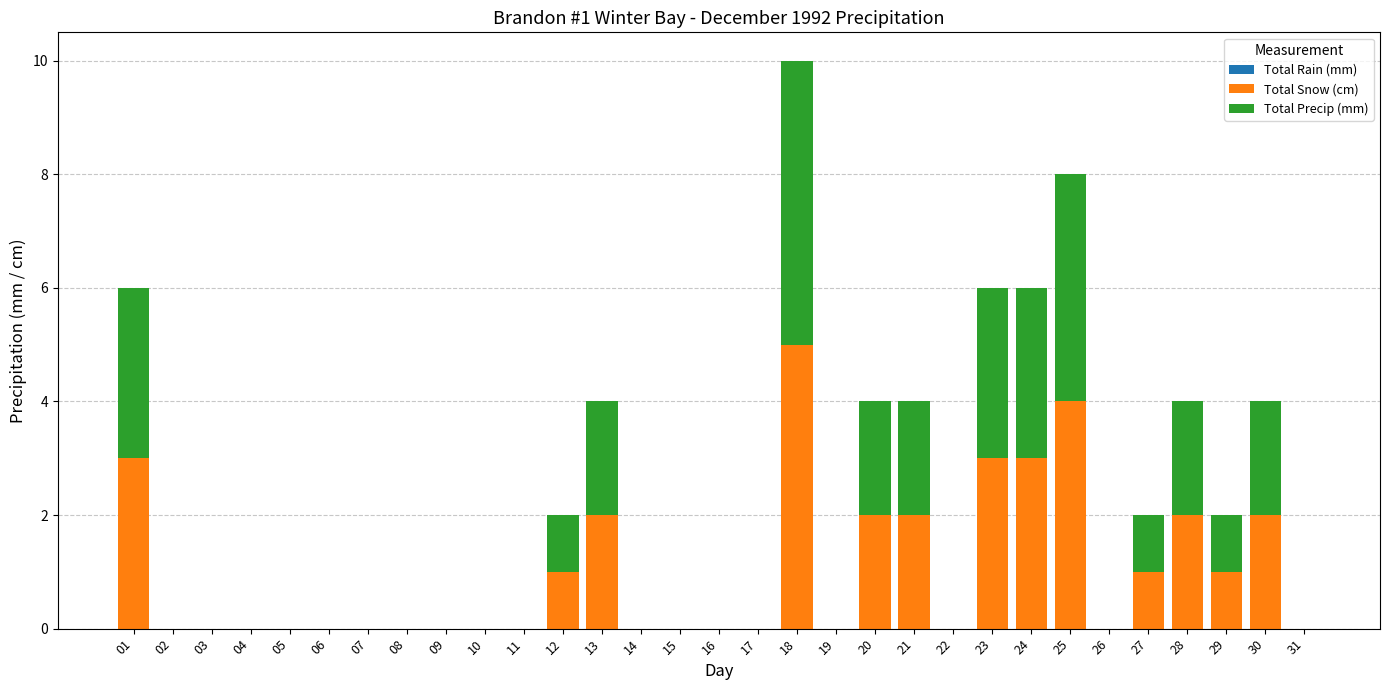

What is the highest value of the Total Snow (cm) series?

5